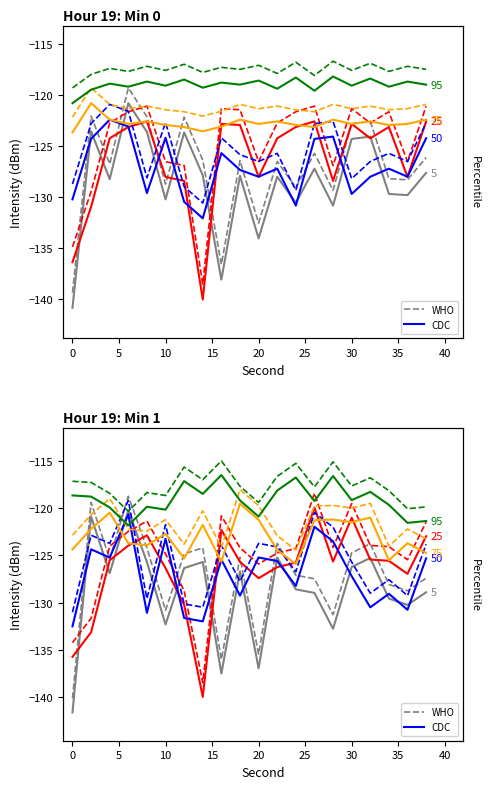

Which series has the largest total across all categories?

p95